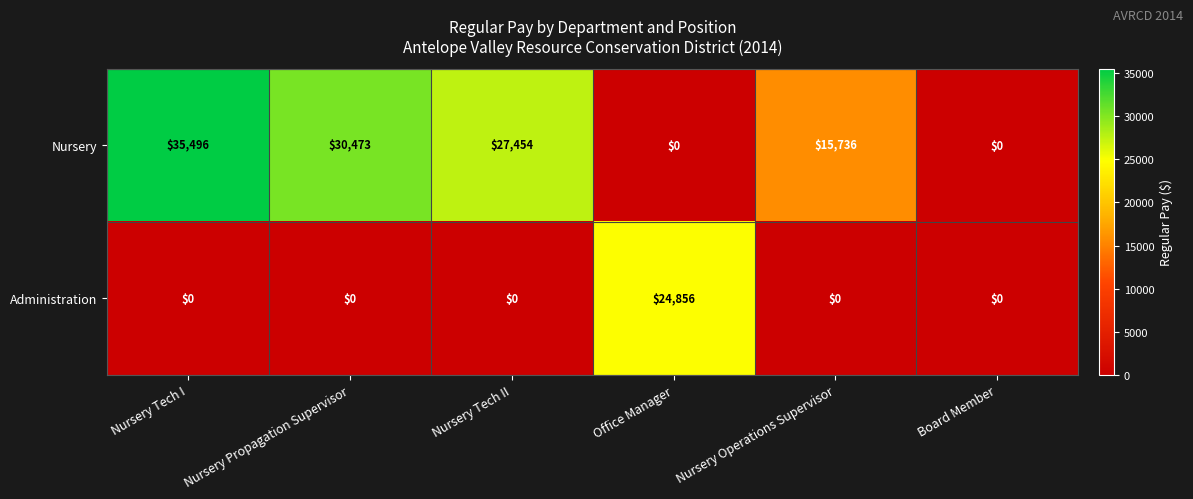

Which category has the highest value in the Nursery series?

Nursery Tech I